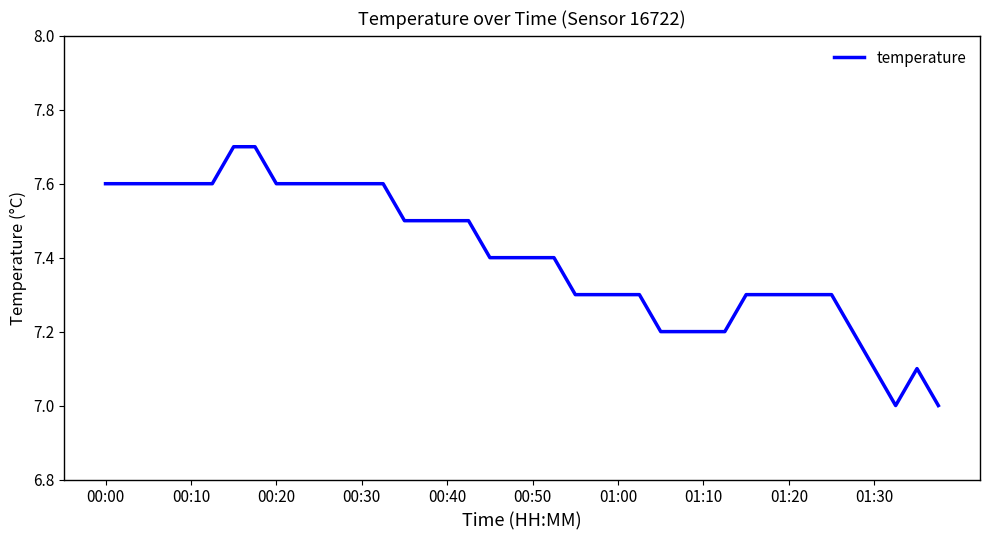

What is the difference between the maximum and minimum values?

0.7